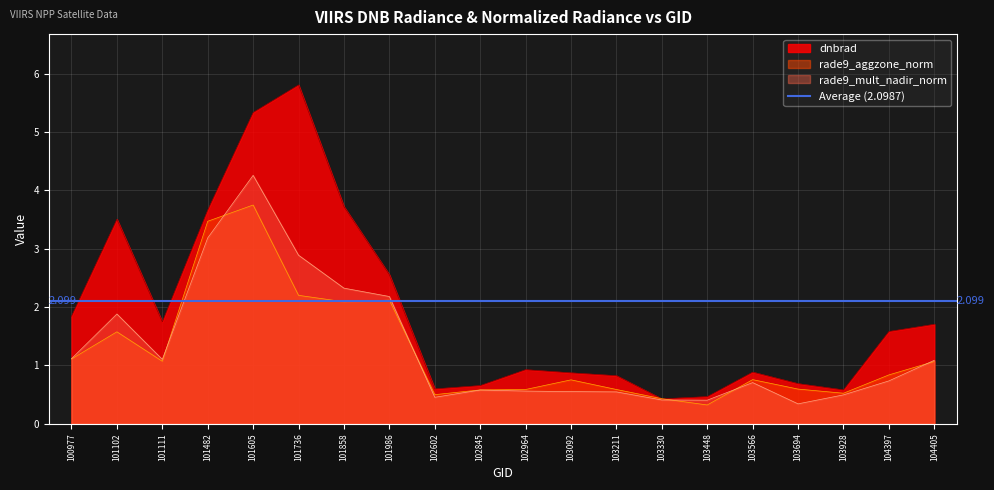

True or false: rade9_mult_nadir_norm has more than 0 points higher than both neighbors.

True